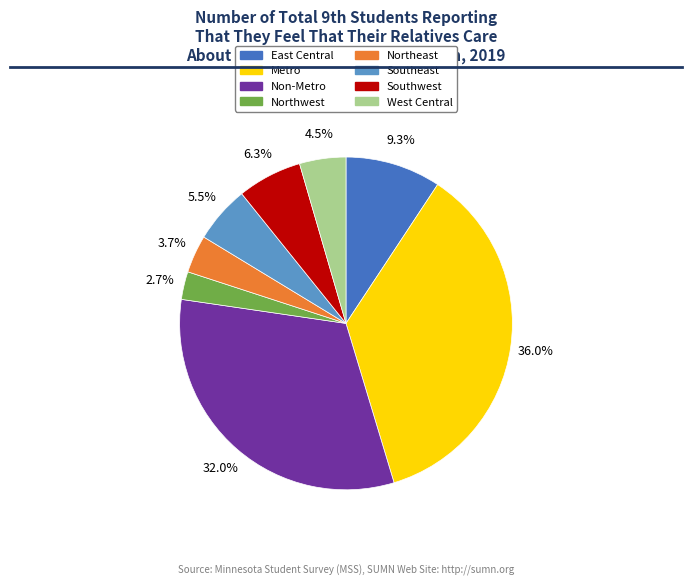

Does any single category account for the majority?

No